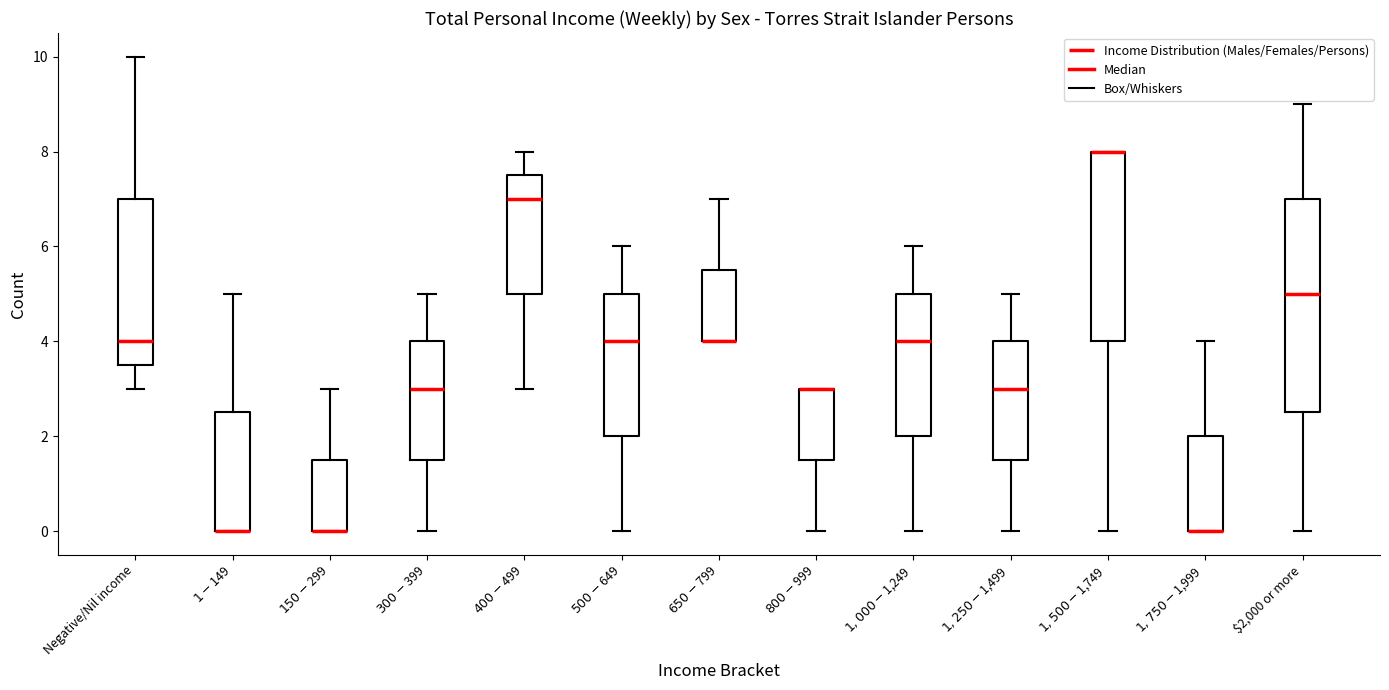

Which box is the tallest, from its lower edge to its upper edge?

$2,000 or more